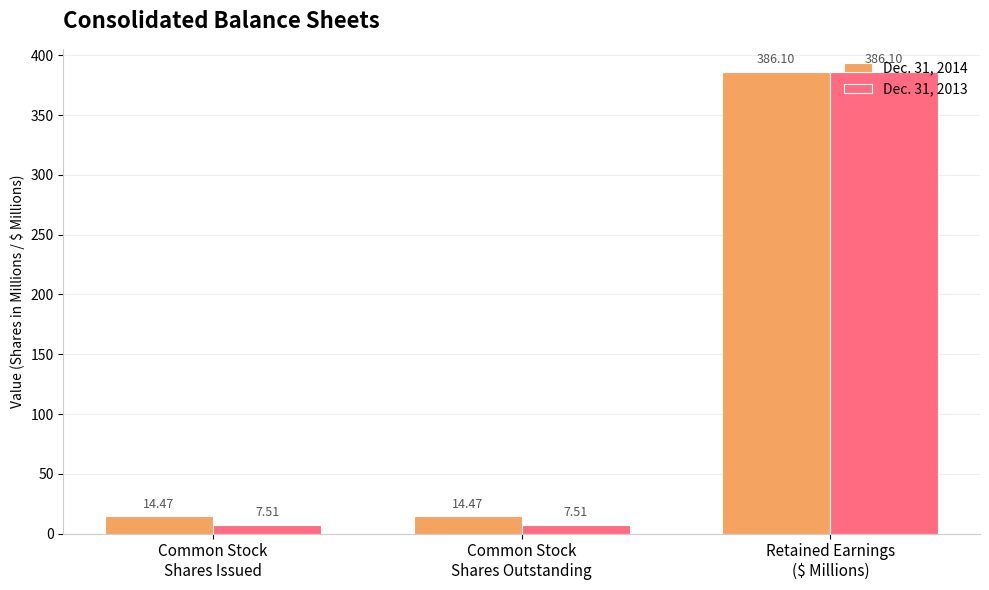

True or false: Dec. 31, 2014 has a value of 14.5 at Common Stock
Shares Outstanding.

True